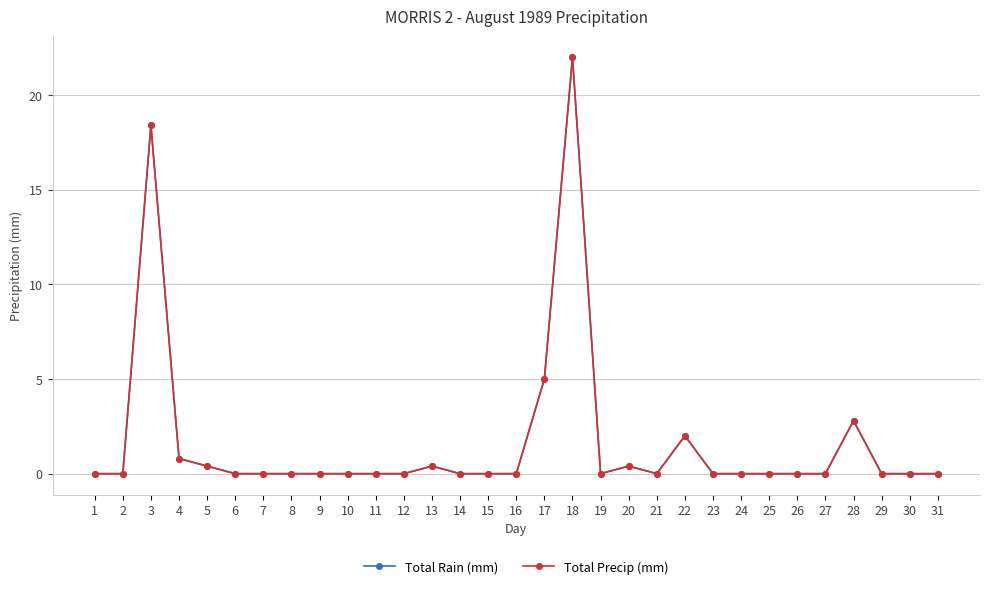

Where is the first local maximum for Total Rain (mm)?

3